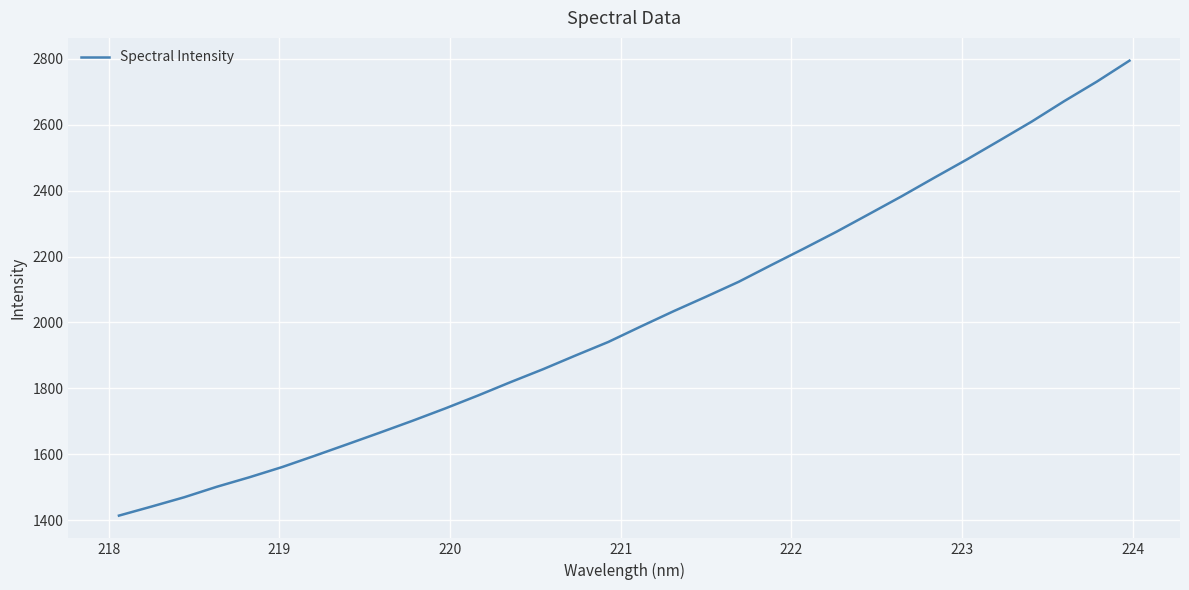

What is the smallest value displayed?

1414.3